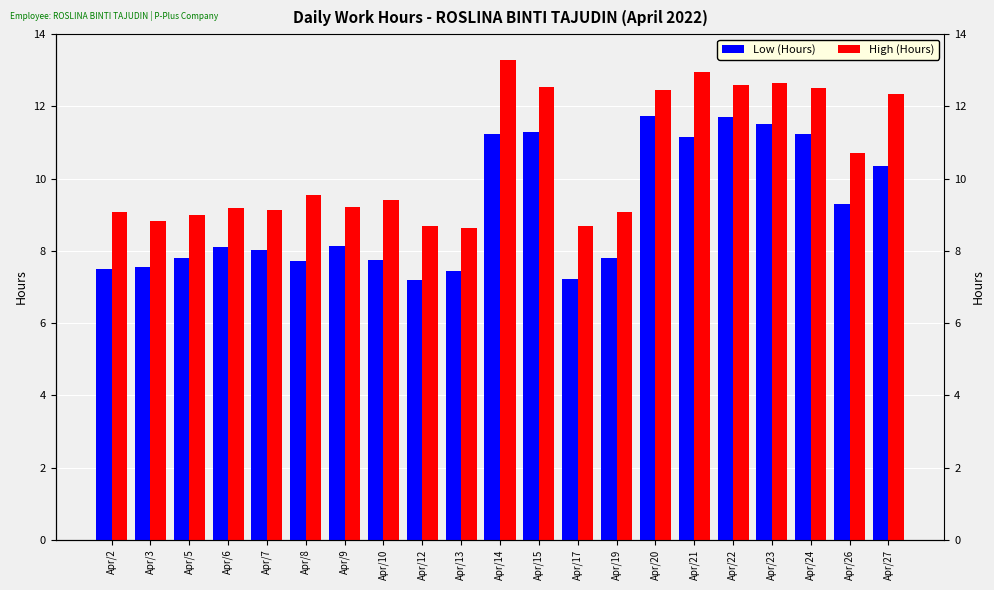

Count the number of data series in this chart.

2